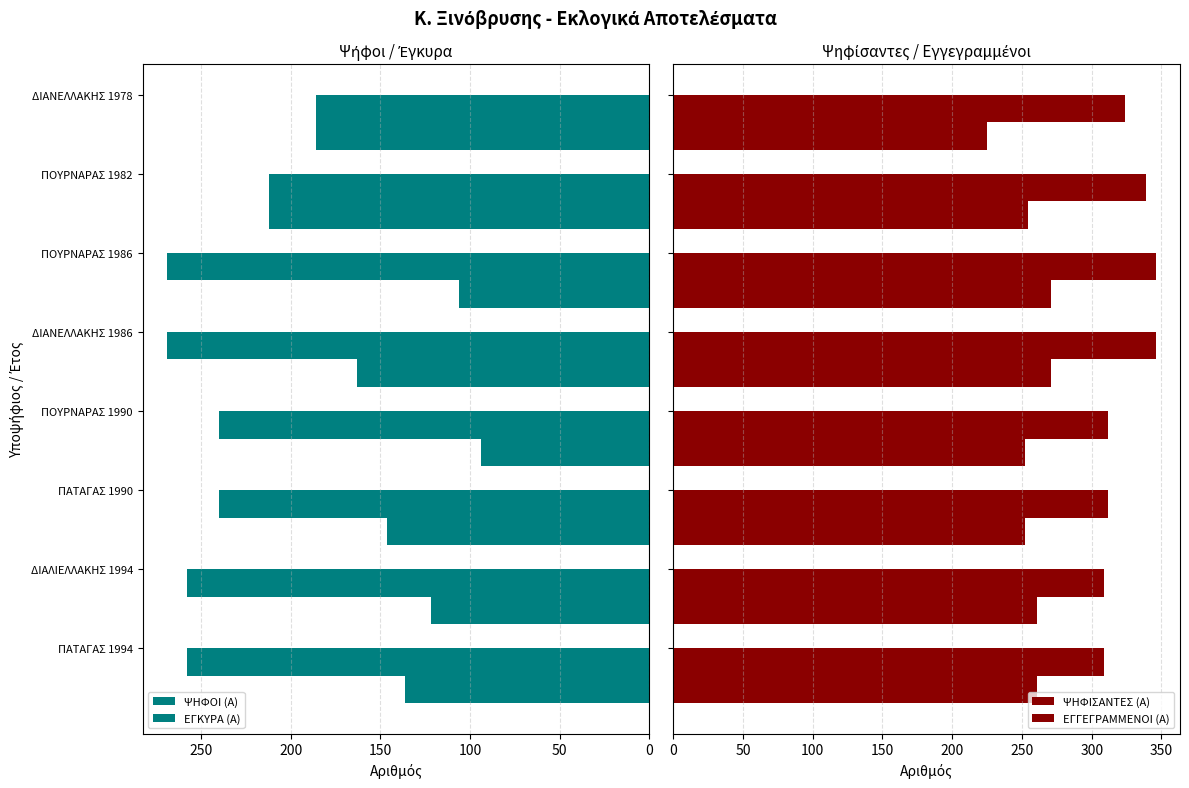

Reading right to left, what are all the values shown in this chart?

ΨΗΦΟΙ (Α): 186	212	106	163	94	146	122	136
ΕΓΚΥΡΑ (Α): 186	212	269	269	240	240	258	258
ΨΗΦΙΣΑΝΤΕΣ (Α): 225	254	271	271	252	252	261	261
ΕΓΓΕΓΡΑΜΜΕΝΟΙ (Α): 324	339	346	346	312	312	309	309